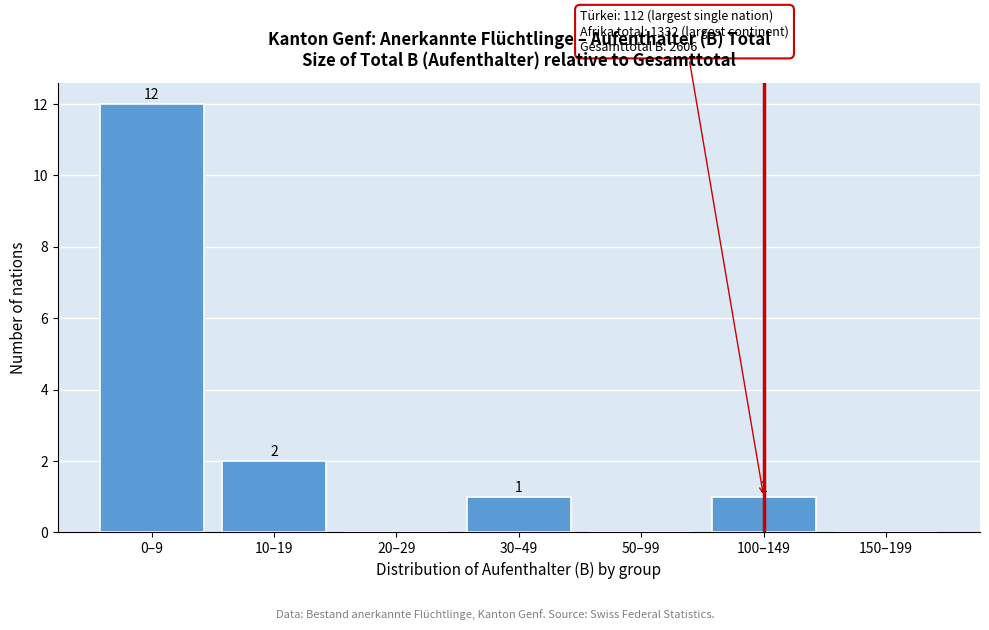

Reading left to right, what are all the values shown in this chart?

0–9=12	10–19=2	20–29=0	30–49=1	50–99=0	100–149=1	150–199=0